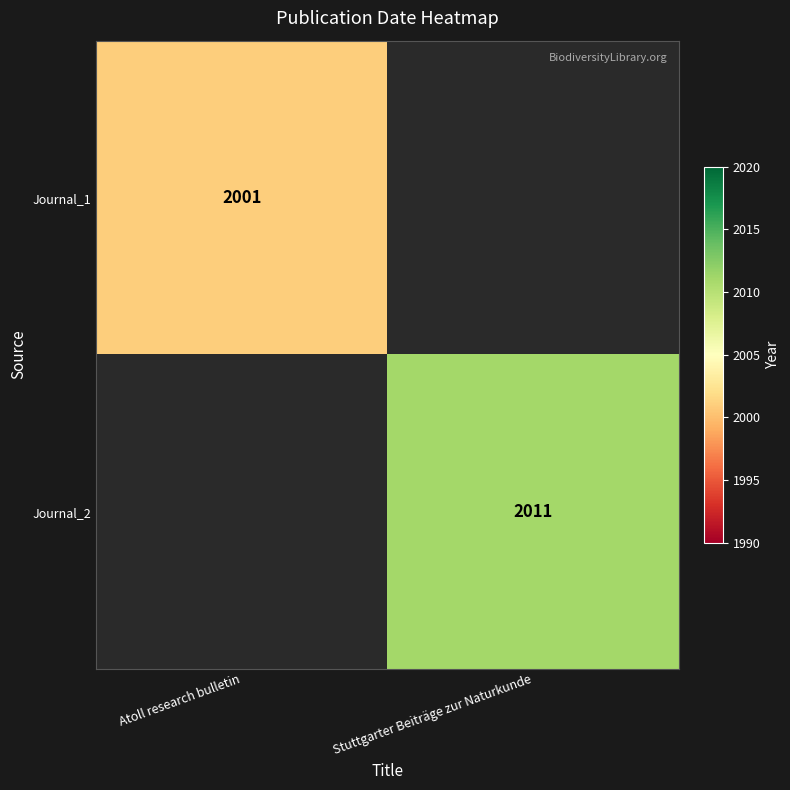

The value of Journal_1 at Atoll research bulletin is 3344. True or false?

False